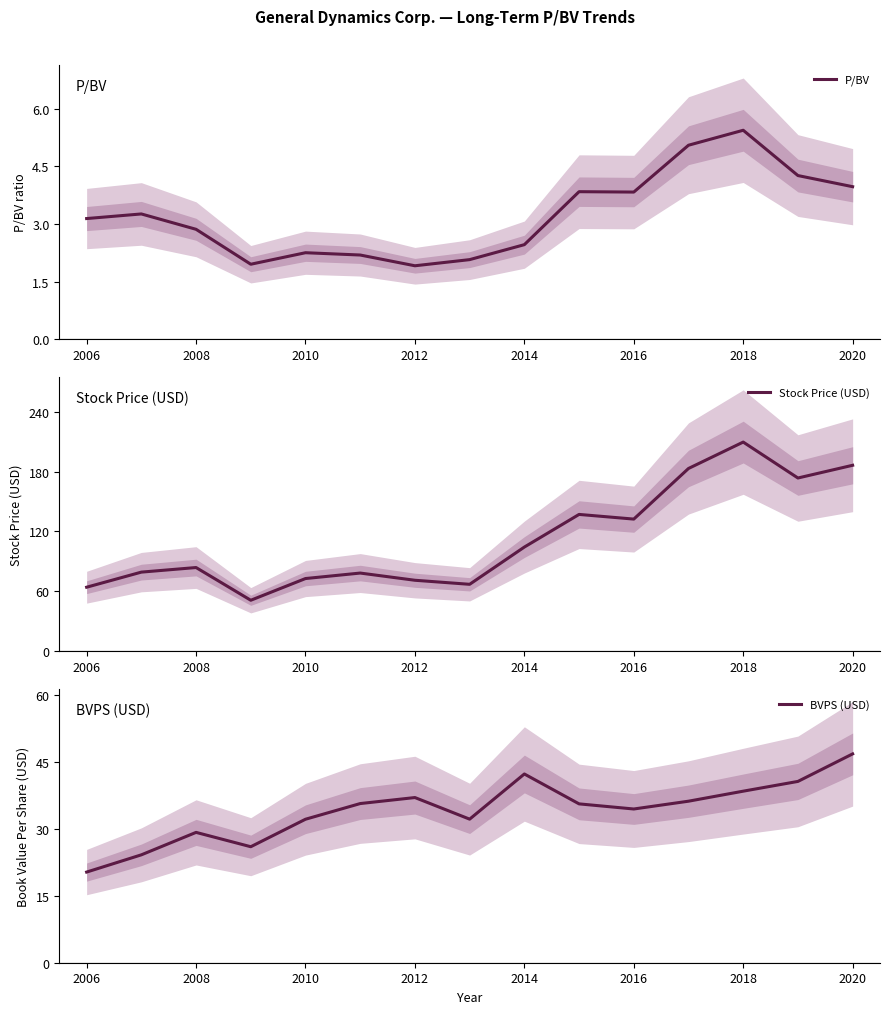

True or false: P/BV has a value of 3.8 at 2008.

False